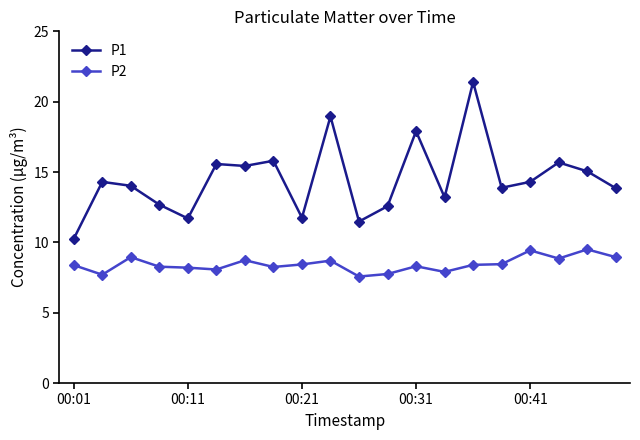

What is the lowest value of the P2 series?

7.6